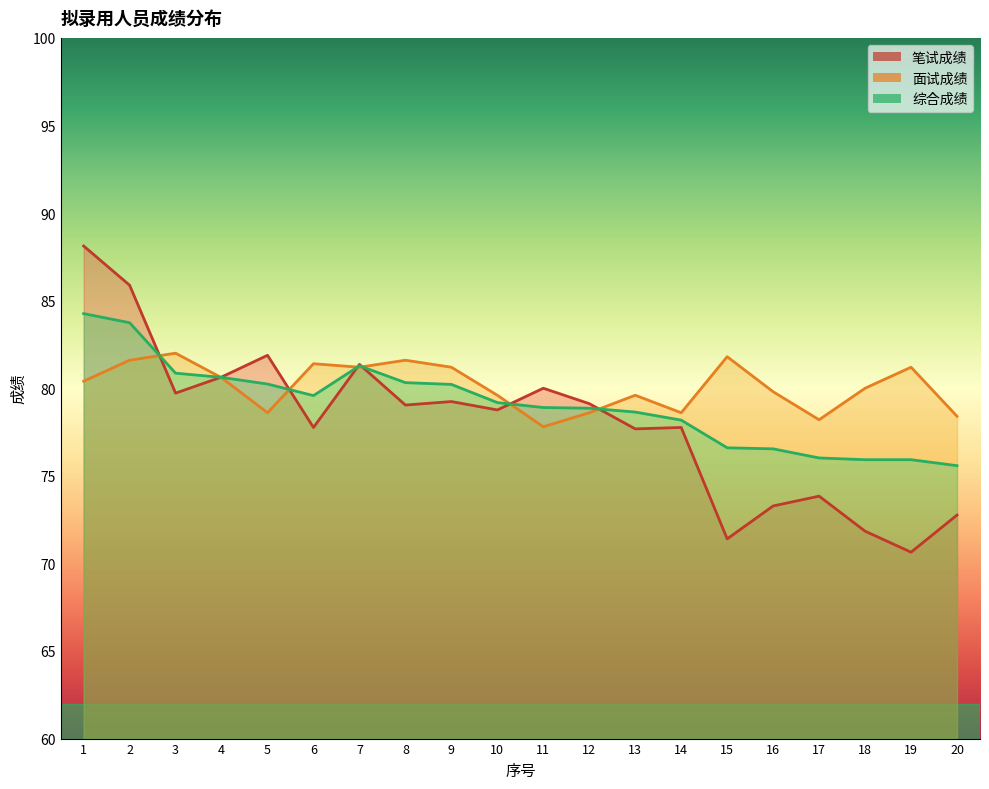

What is the value of the 笔试成绩 point at the 18th from the left?

71.8